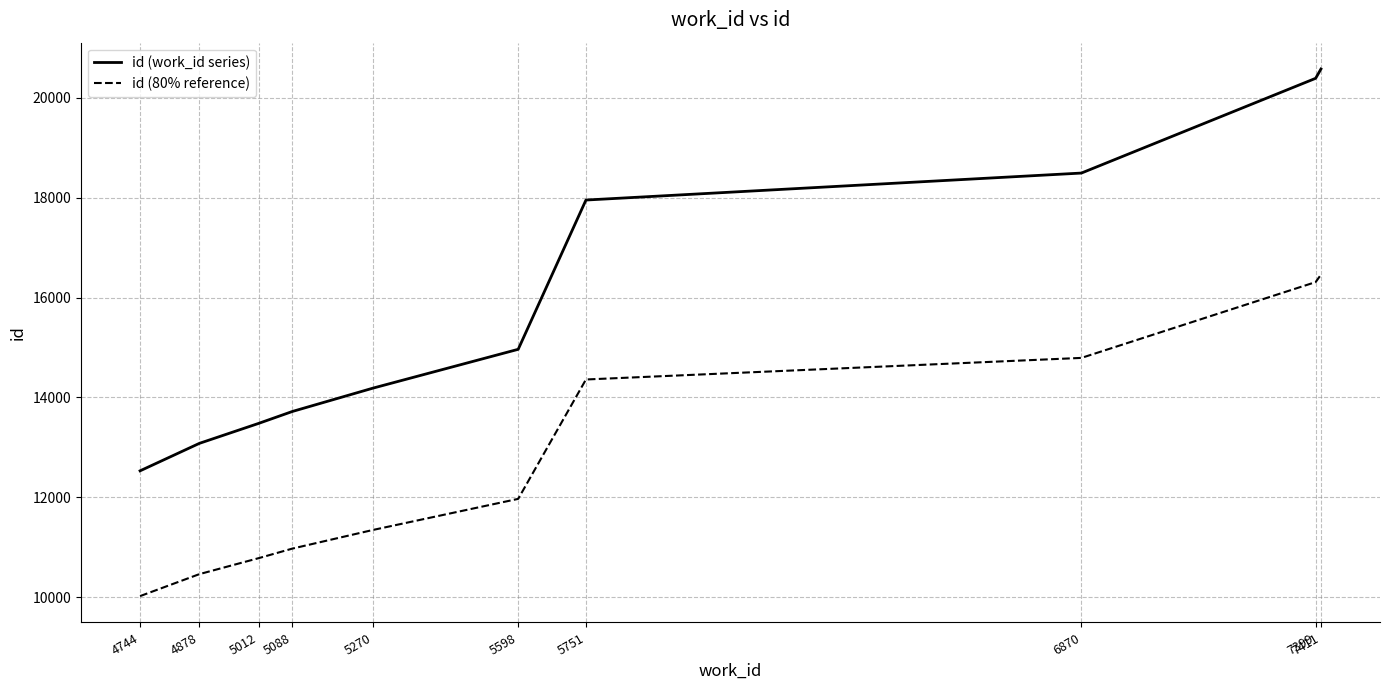

True or false: id (80% reference) and id (work_id series) intersect in this chart.

False